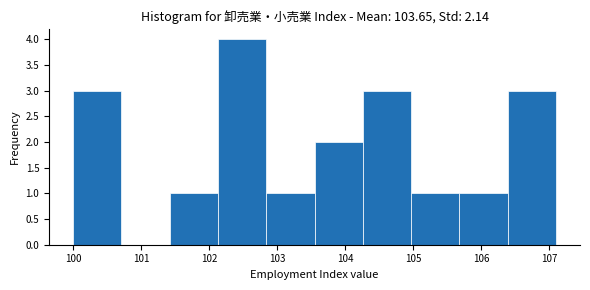

Reading left to right, list every bar in this chart as the range it spans on the x-axis followed by its height. Neither the bar edges nor the heights are printed on the chart, so give them approximately, as read against the axes.

100.00 to 100.71: 3
100.71 to 101.42: 0
101.42 to 102.13: 1
102.13 to 102.84: 4
102.84 to 103.55: 1
103.55 to 104.26: 2
104.26 to 104.97: 3
104.97 to 105.68: 1
105.68 to 106.39: 1
106.39 to 107.10: 3